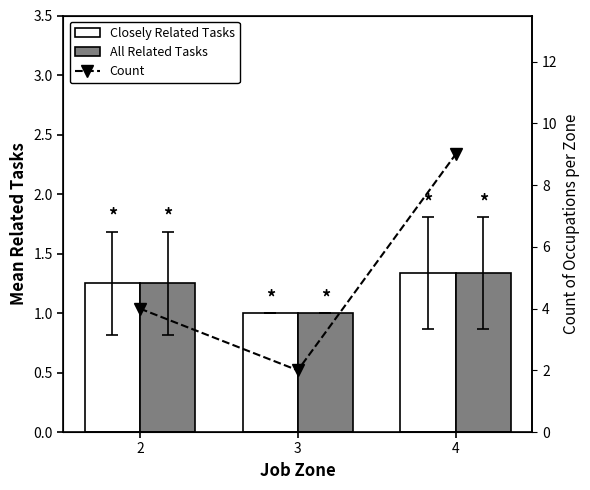

Reading left to right, extract all data points from this chart.

Closely Related Tasks: 2=1.2	3=1.0	4=1.3
All Related Tasks: 2=1.2	3=1.0	4=1.3
Count: 2=4.0	3=2.0	4=9.0